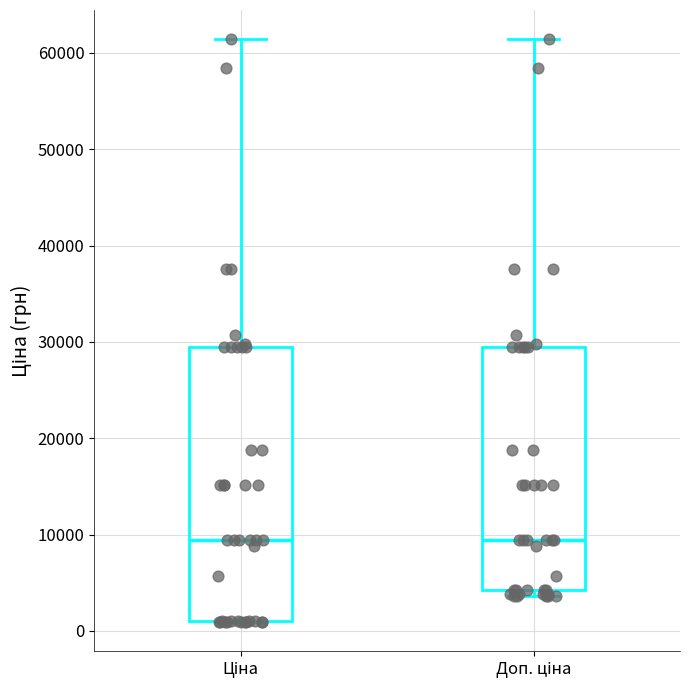

Which box is the tallest, from its lower edge to its upper edge?

Ціна